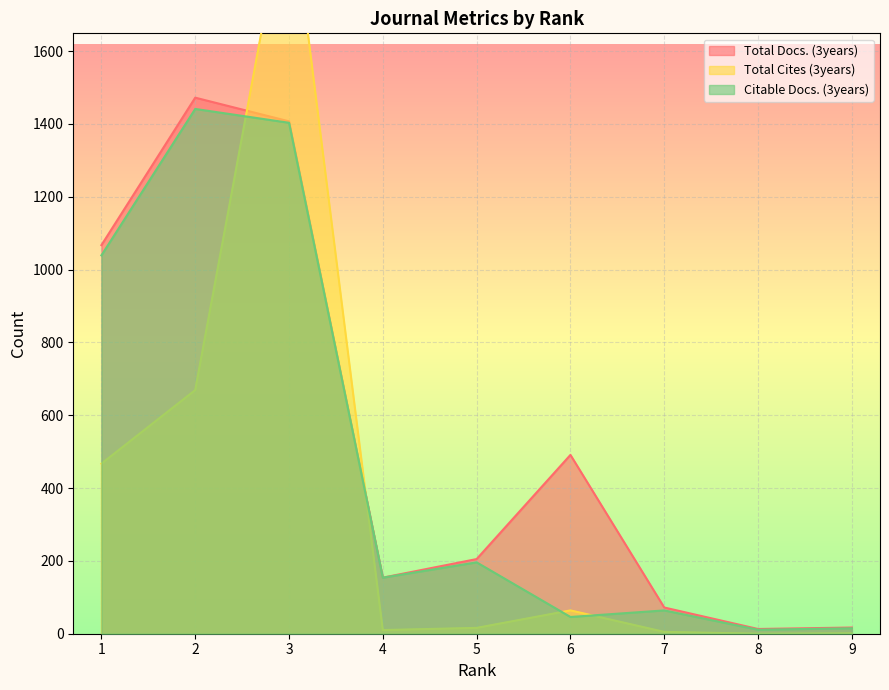

Which series has the widest spread of values?

Total Cites (3years)